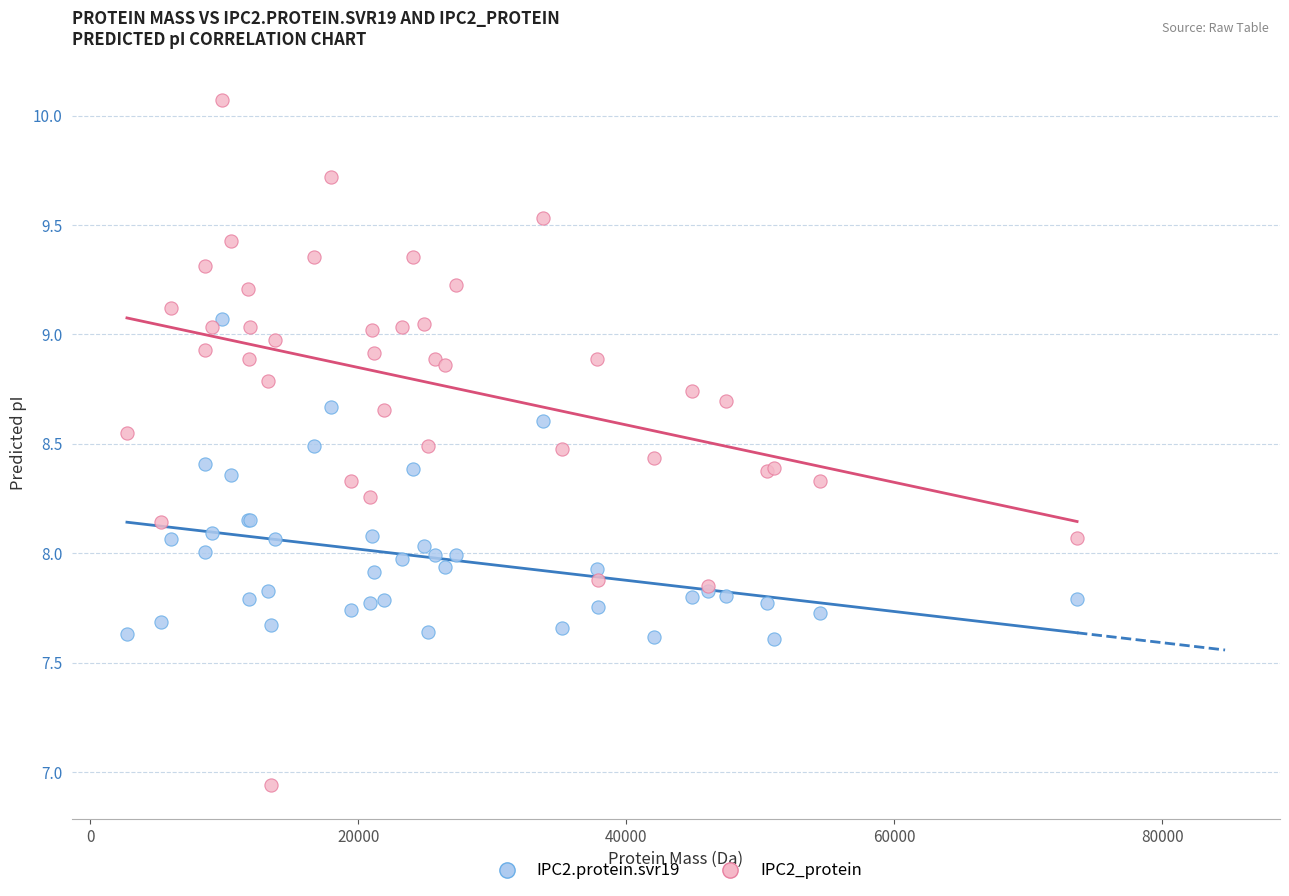

Which series has the largest Y range (max minus min)?

IPC2_protein